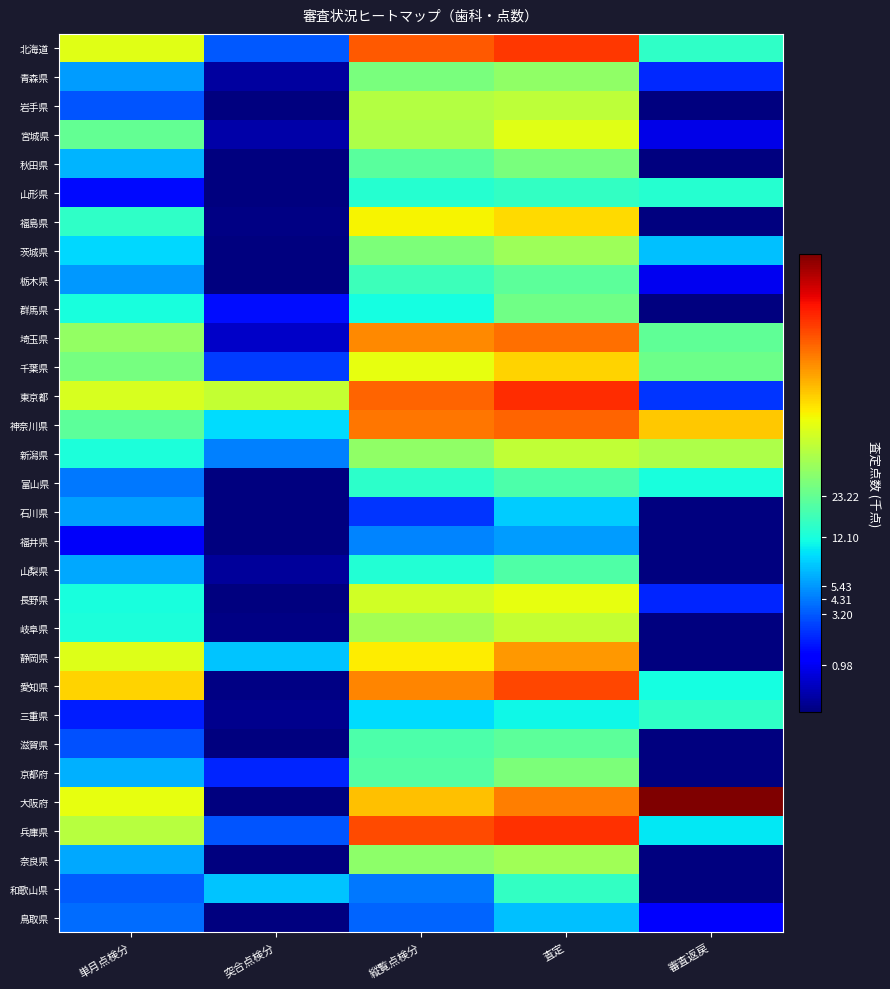

Reading right to left, list all the values displayed in this chart.

北海道: 審査返戻=2.8	査定=5.7	縦覧点検分=5.5	突合点検分=1.4	単月点検分=4.2
青森県: 審査返戻=1.1	査定=3.5	縦覧点検分=3.4	突合点検分=0.2	単月点検分=1.9
岩手県: 審査返戻=0.0	査定=3.9	縦覧点検分=3.8	突合点検分=0.0	単月点検分=1.4
宮城県: 審査返戻=0.6	査定=4.2	縦覧点検分=3.8	突合点検分=0.3	単月点検分=3.2
秋田県: 審査返戻=0.0	査定=3.4	縦覧点検分=3.1	突合点検分=0.0	単月点検分=2.0
山形県: 審査返戻=2.7	査定=2.8	縦覧点検分=2.7	突合点検分=0.0	単月点検分=0.9
福島県: 審査返戻=0.0	査定=4.6	縦覧点検分=4.4	突合点検分=0.0	単月点検分=2.7
茨城県: 審査返戻=2.1	査定=3.6	縦覧点検分=3.4	突合点検分=0.0	単月点検分=2.3
栃木県: 審査返戻=0.7	査定=3.1	縦覧点検分=2.8	突合点検分=0.0	単月点検分=1.9
群馬県: 審査返戻=0.0	査定=3.3	縦覧点検分=2.6	突合点検分=0.9	単月点検分=2.6
埼玉県: 審査返戻=3.1	査定=5.3	縦覧点検分=5.2	突合点検分=0.4	単月点検分=3.6
千葉県: 審査返戻=3.2	査定=4.6	縦覧点検分=4.3	突合点検分=1.2	単月点検分=3.3
東京都: 審査返戻=1.2	査定=5.8	縦覧点検分=5.4	突合点検分=4.0	単月点検分=4.1
神奈川県: 審査返戻=4.7	査定=5.4	縦覧点検分=5.3	突合点検分=2.3	単月点検分=3.1
新潟県: 審査返戻=3.8	査定=3.9	縦覧点検分=3.5	突合点検分=1.7	単月点検分=2.6
富山県: 審査返戻=2.6	査定=3.0	縦覧点検分=2.7	突合点検分=0.0	単月点検分=1.7
石川県: 審査返戻=0.0	査定=2.2	縦覧点検分=1.2	突合点検分=0.0	単月点検分=1.9
福井県: 審査返戻=0.0	査定=1.9	縦覧点検分=1.7	突合点検分=0.0	単月点検分=0.7
山梨県: 審査返戻=0.0	査定=3.0	縦覧点検分=2.6	突合点検分=0.2	単月点検分=2.0
長野県: 審査返戻=1.1	査定=4.3	縦覧点検分=4.1	突合点検分=0.0	単月点検分=2.6
岐阜県: 審査返戻=0.0	査定=4.0	縦覧点検分=3.7	突合点検分=0.0	単月点検分=2.6
静岡県: 審査返戻=0.0	査定=5.0	縦覧点検分=4.4	突合点検分=2.1	単月点検分=4.2
愛知県: 審査返戻=2.6	査定=5.6	縦覧点検分=5.2	突合点検分=0.0	単月点検分=4.6
三重県: 審査返戻=2.7	査定=2.5	縦覧点検分=2.3	突合点検分=0.1	単月点検分=1.0
滋賀県: 審査返戻=0.0	査定=3.1	縦覧点検分=3.0	突合点検分=0.0	単月点検分=1.4
京都府: 審査返戻=0.0	査定=3.4	縦覧点検分=3.0	突合点検分=1.1	単月点検分=2.0
大阪府: 審査返戻=6.7	査定=5.2	縦覧点検分=4.8	突合点検分=0.0	単月点検分=4.3
兵庫県: 審査返戻=2.4	査定=5.8	縦覧点検分=5.6	突合点検分=1.4	単月点検分=3.8
奈良県: 審査返戻=0.0	査定=3.7	縦覧点検分=3.5	突合点検分=0.0	単月点検分=2.0
和歌山県: 審査返戻=0.0	査定=2.8	縦覧点検分=1.7	突合点検分=2.1	単月点検分=1.5
鳥取県: 審査返戻=0.7	査定=2.1	縦覧点検分=1.5	突合点検分=0.0	単月点検分=1.6